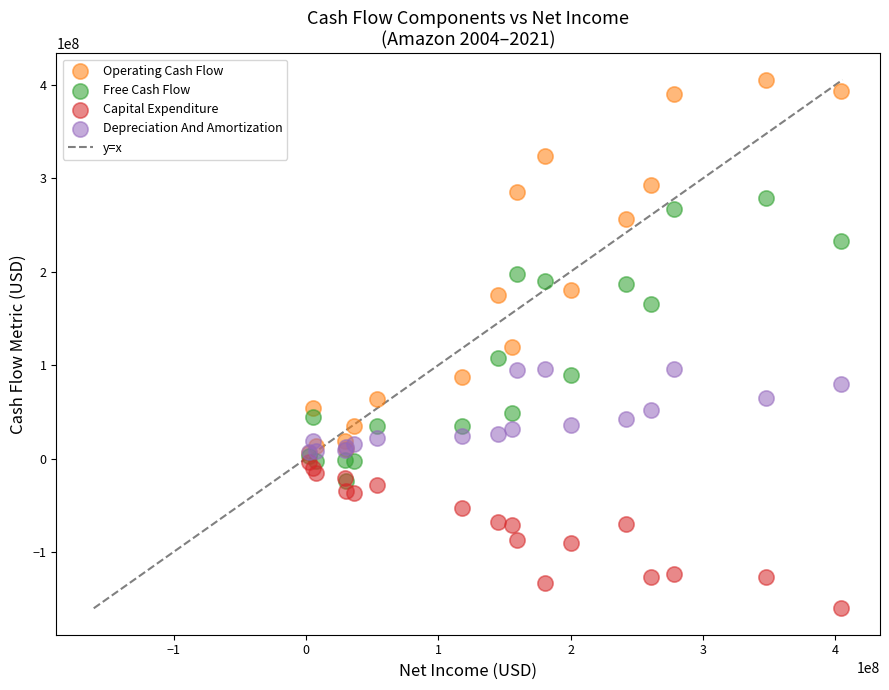

In the Free Cash Flow series, what Y value is closest to 127588000?

107092000